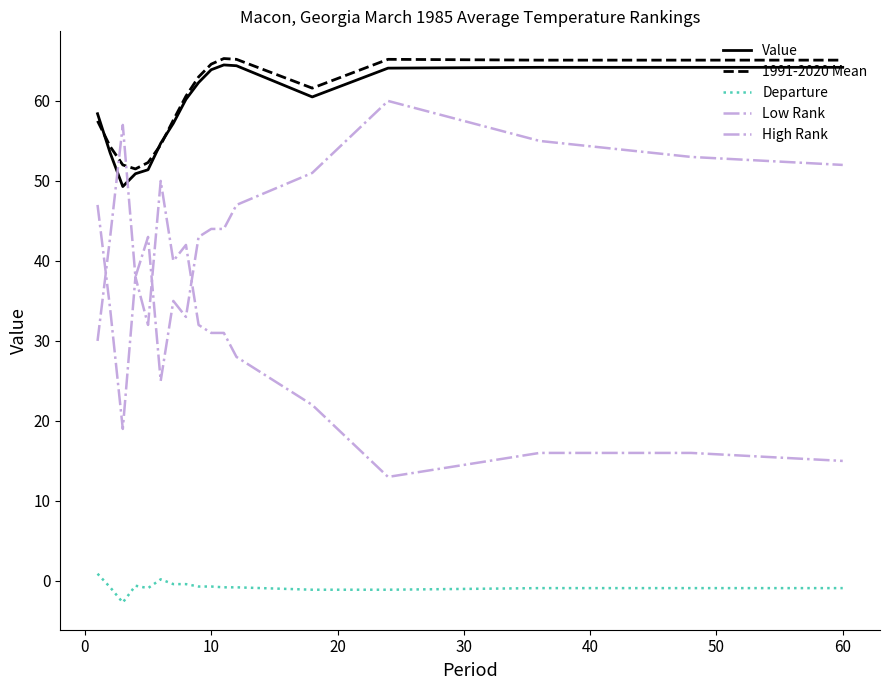

What is the average value of the 1991-2020 Mean series?

60.0